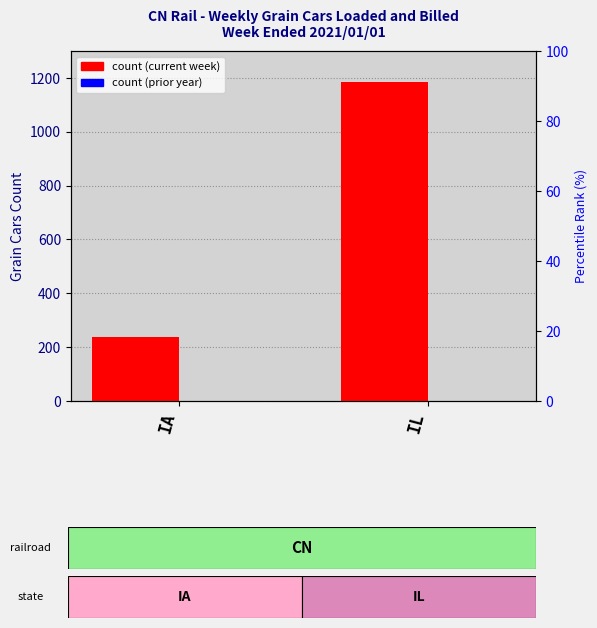

What is the greatest value displayed?

1184